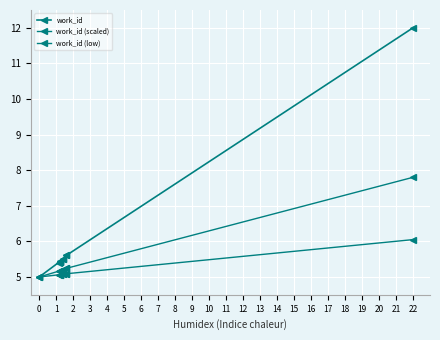

Count the number of data series in this chart.

3